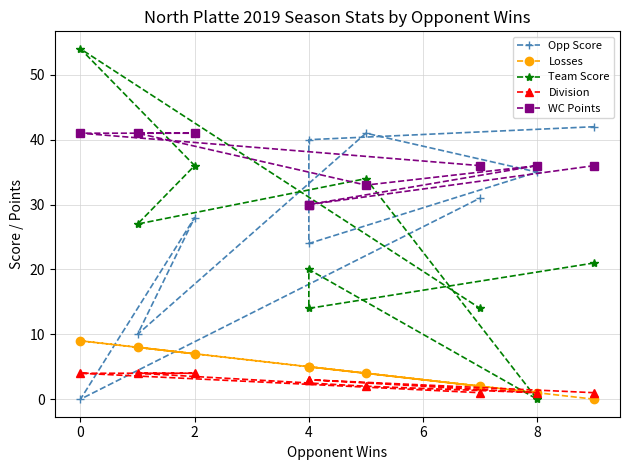

What is the difference between the maximum and minimum values in the Team Score series?

54